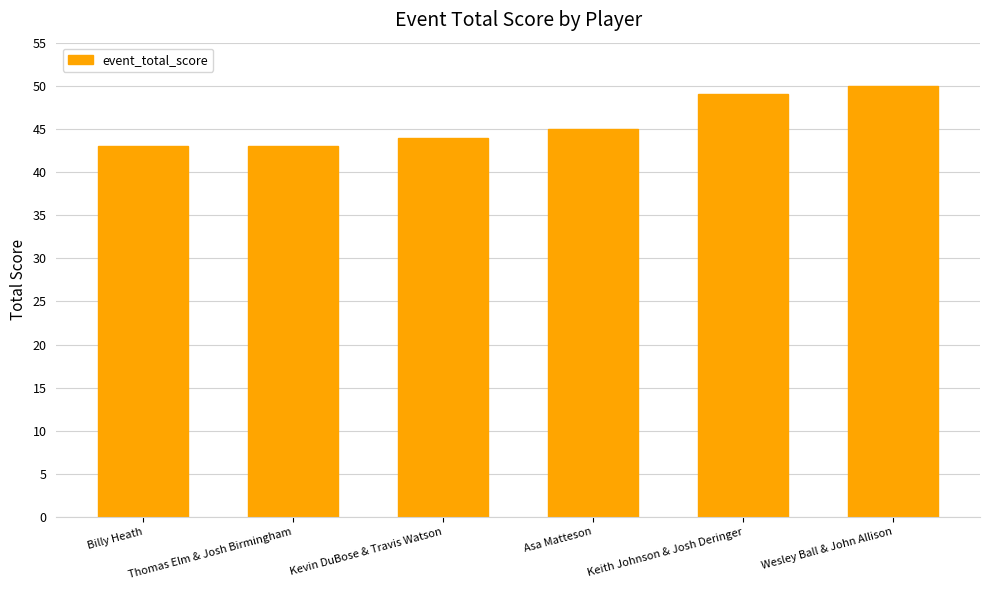

What is the difference between the values at Thomas Elm & Josh Birmingham and Asa Matteson?

2